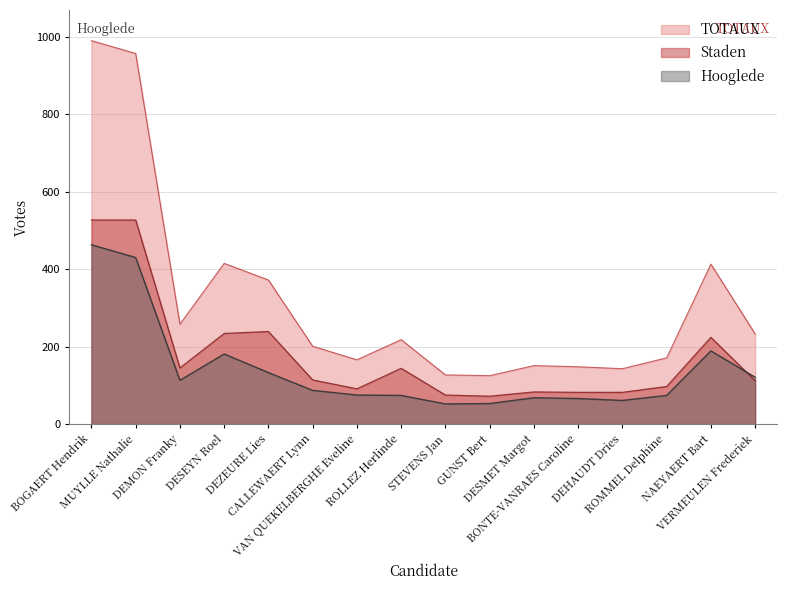

How many lines are shown in the chart?

3